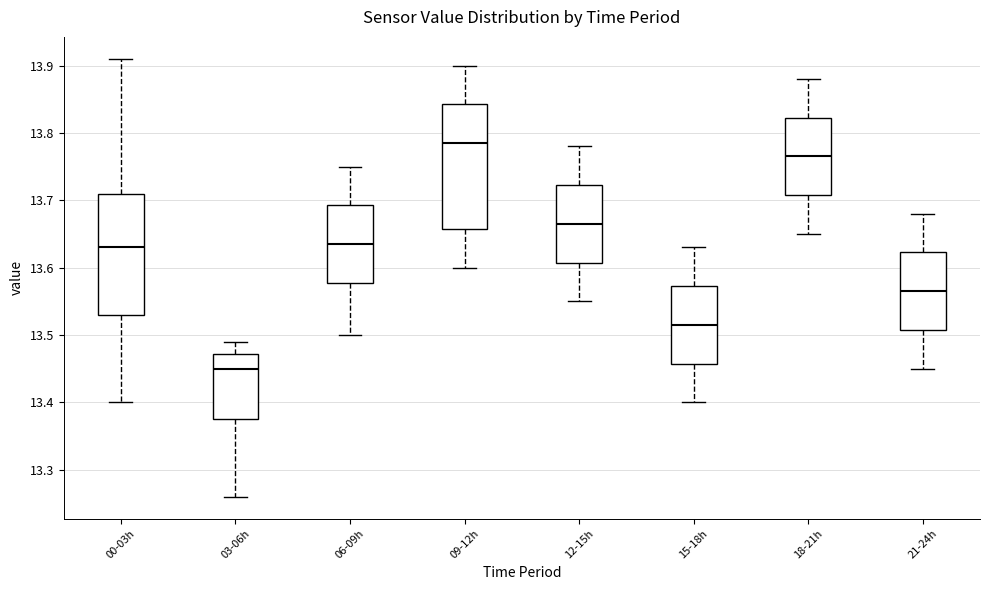

Reading left to right, read every box against the y-axis: the position of its median line, the range the box covers, and the ends of its whiskers. The values are not printed on the chart, so give them approximately, as read against the axis.

00-03h: median 13.63, box 13.53 to 13.71, whiskers 13.40 to 13.91
03-06h: median 13.45, box 13.38 to 13.47, whiskers 13.26 to 13.49
06-09h: median 13.64, box 13.58 to 13.69, whiskers 13.50 to 13.75
09-12h: median 13.79, box 13.66 to 13.84, whiskers 13.60 to 13.90
12-15h: median 13.67, box 13.61 to 13.72, whiskers 13.55 to 13.78
15-18h: median 13.52, box 13.46 to 13.57, whiskers 13.40 to 13.63
18-21h: median 13.77, box 13.71 to 13.82, whiskers 13.65 to 13.88
21-24h: median 13.57, box 13.51 to 13.62, whiskers 13.45 to 13.68